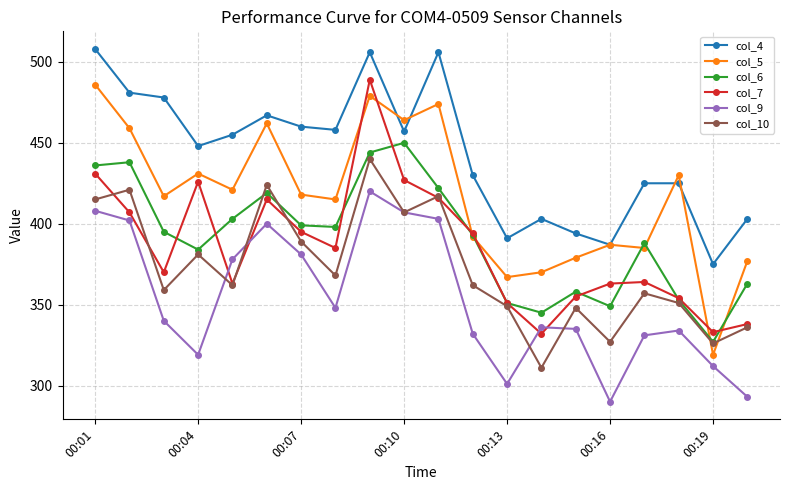

Rank the series by their maximum value, from highest to lowest.

col_4, col_7, col_5, col_6, col_10, col_9